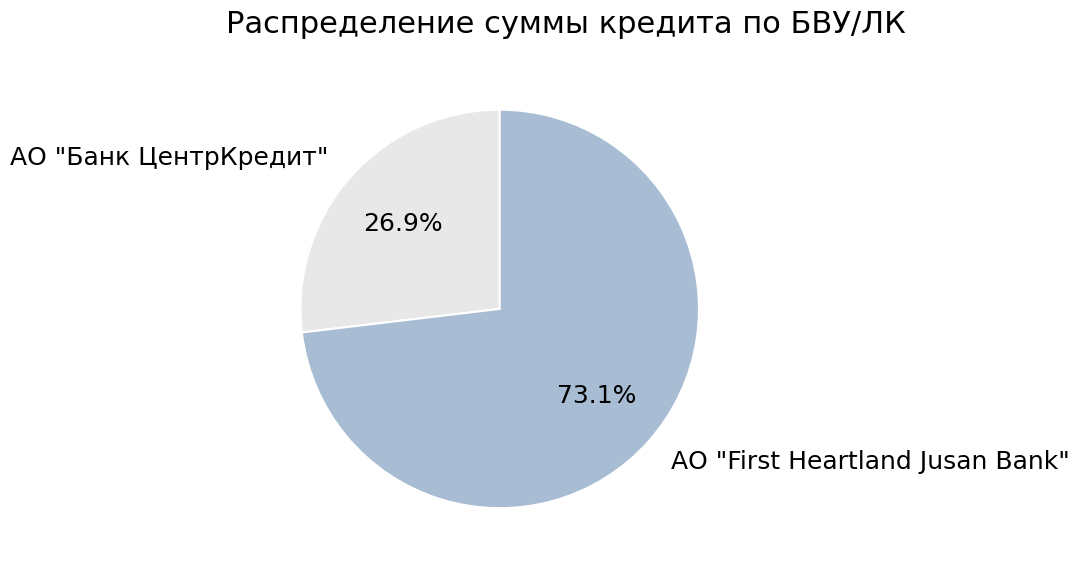

Which slice is the smallest?

АО "Банк ЦентрКредит"